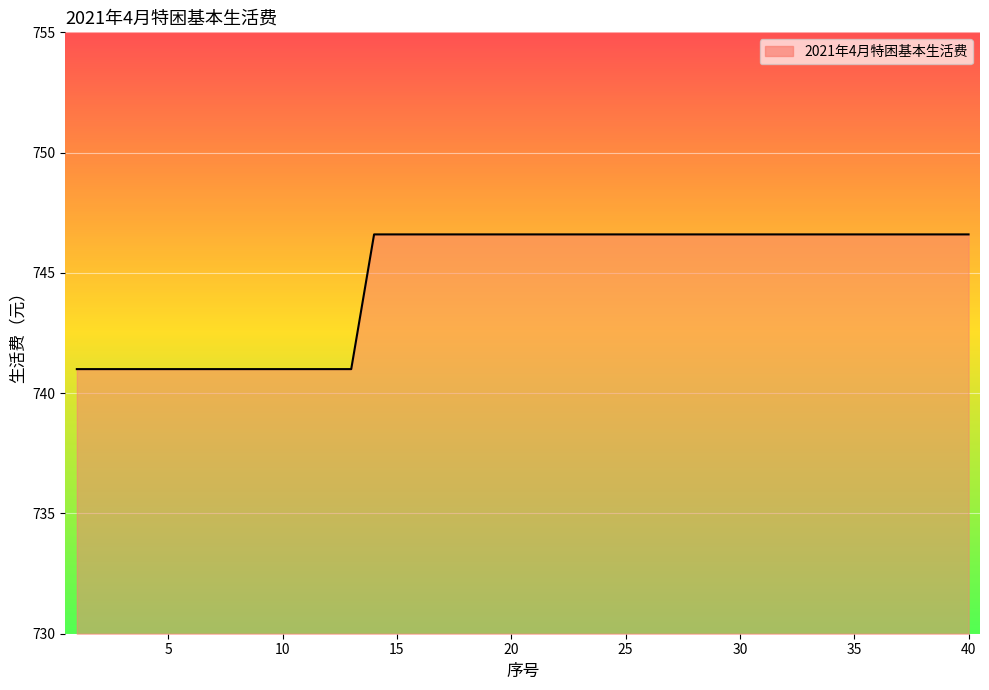

What is the difference between the maximum and minimum values?

5.6